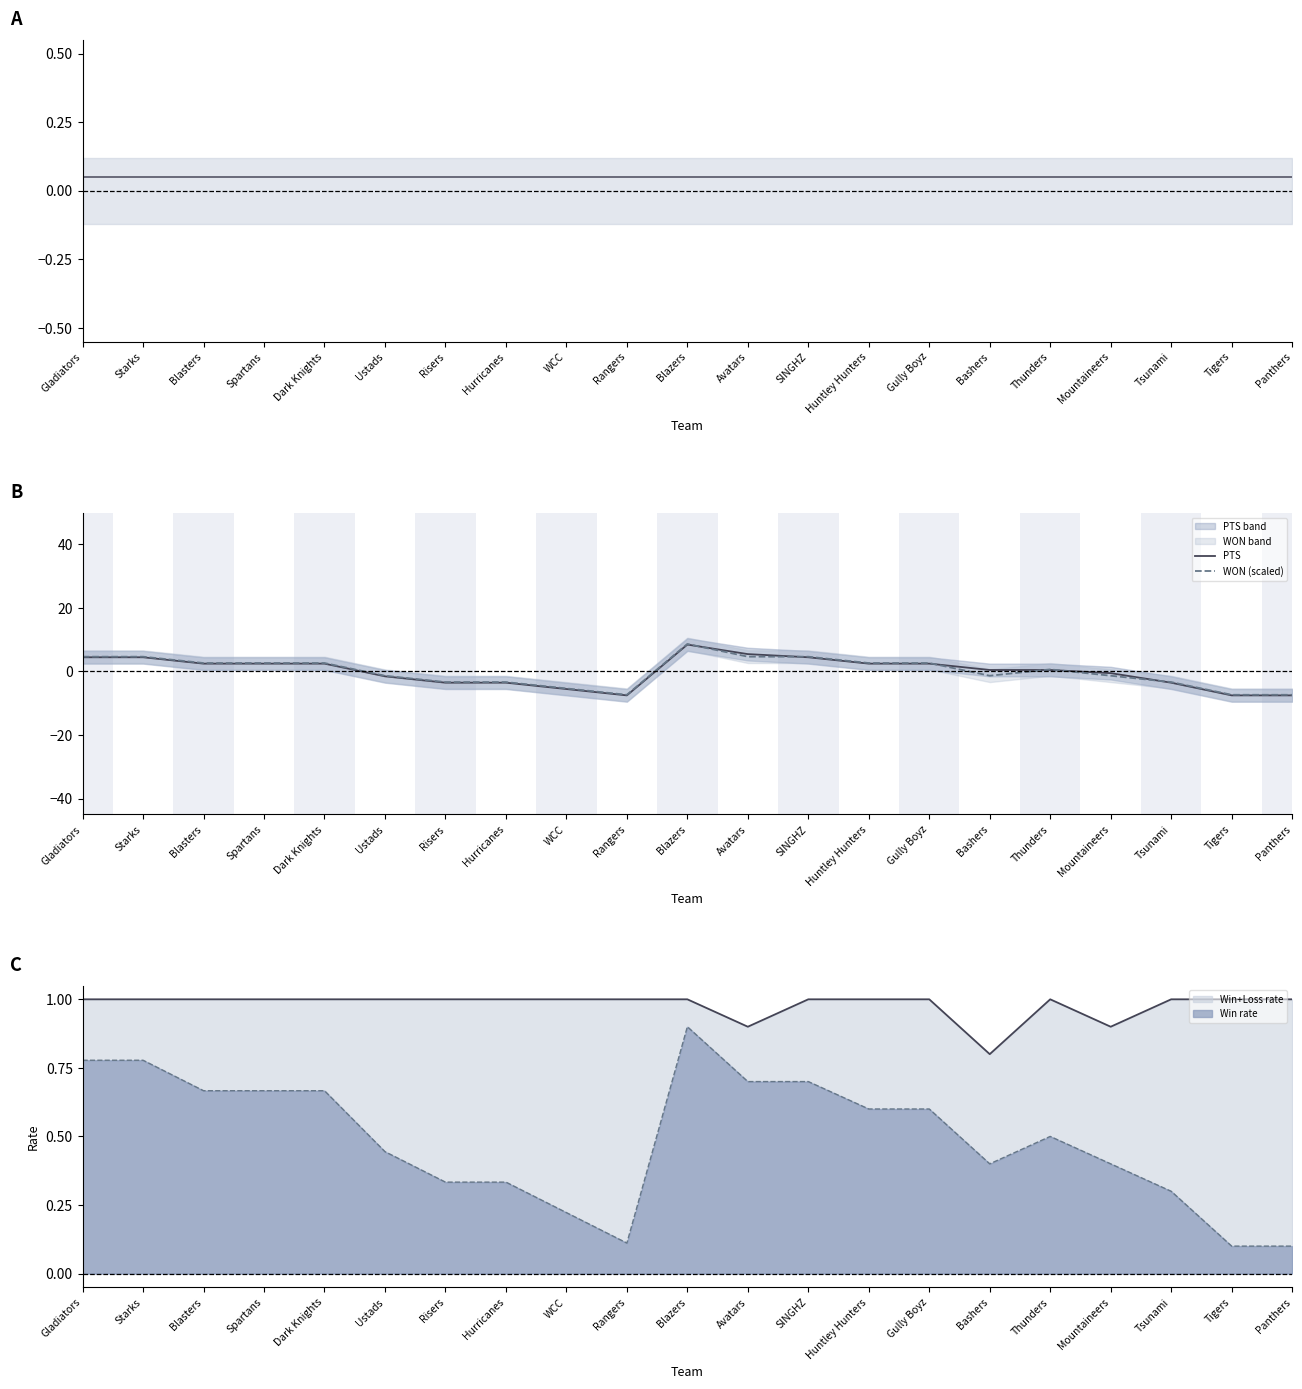

What is the label of the 10th point from the left?

Rangers